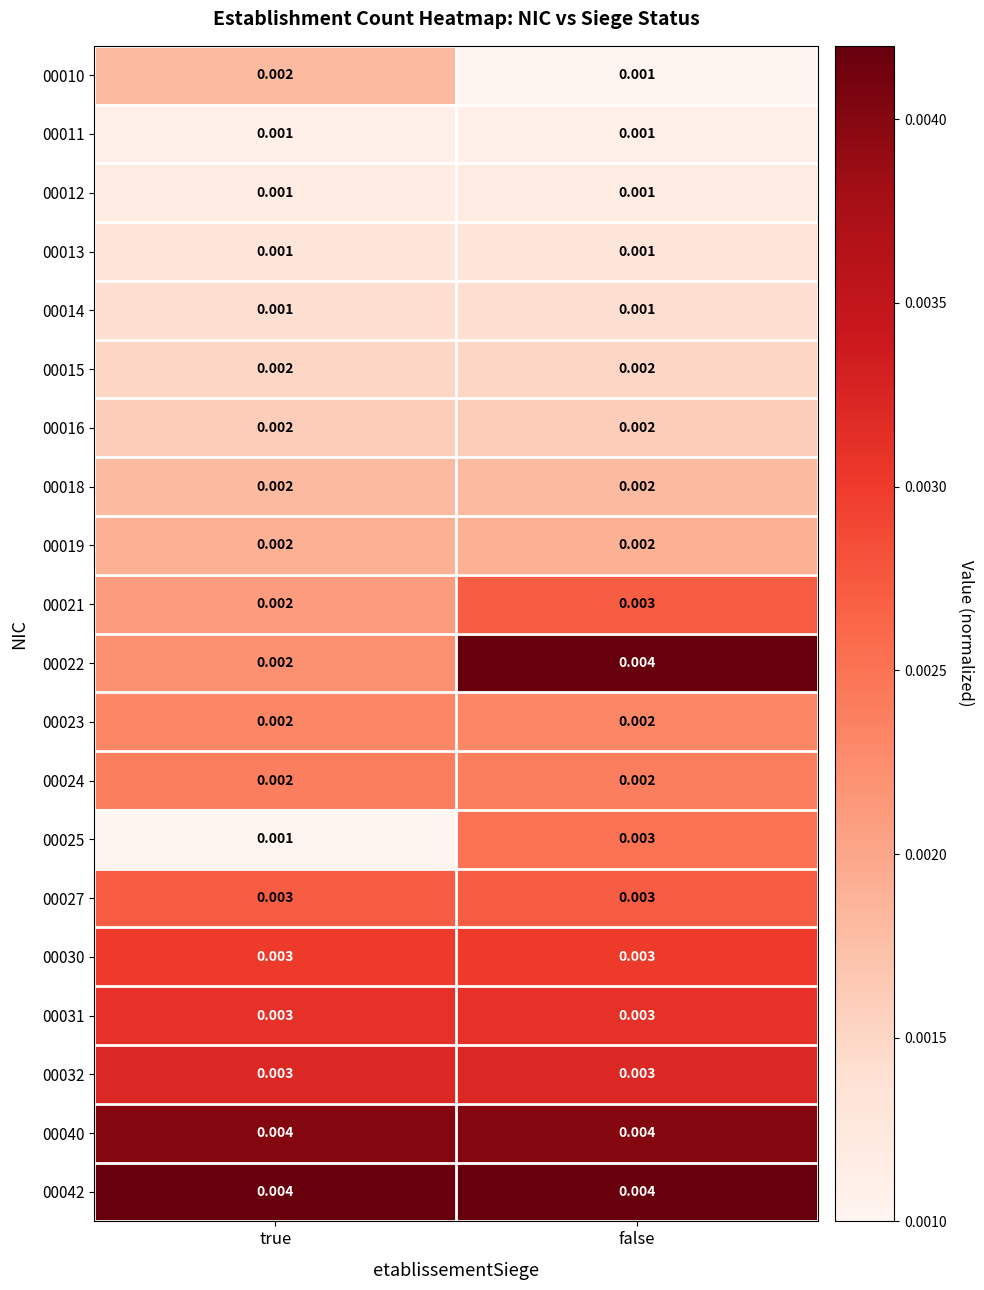

Rank the categories by 00010 value from highest to lowest.

true, false